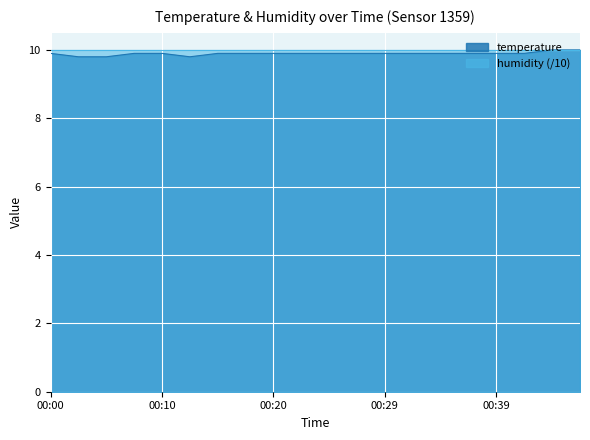

At which label is the value closest to 9?

00:02